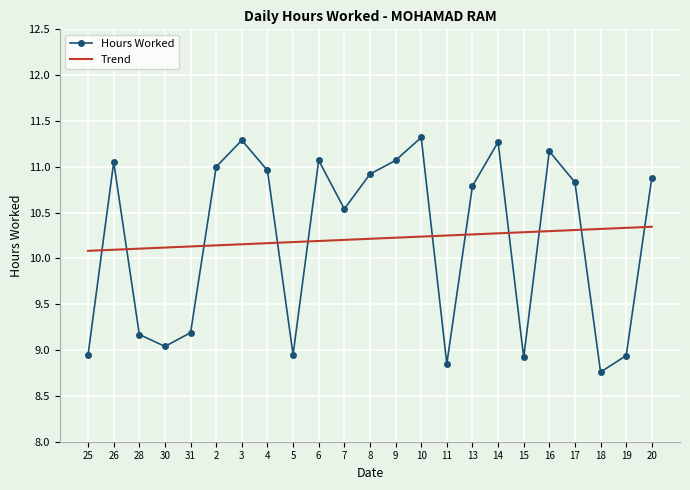

Between 6 and 11, which series saw the biggest shift?

Hours Worked